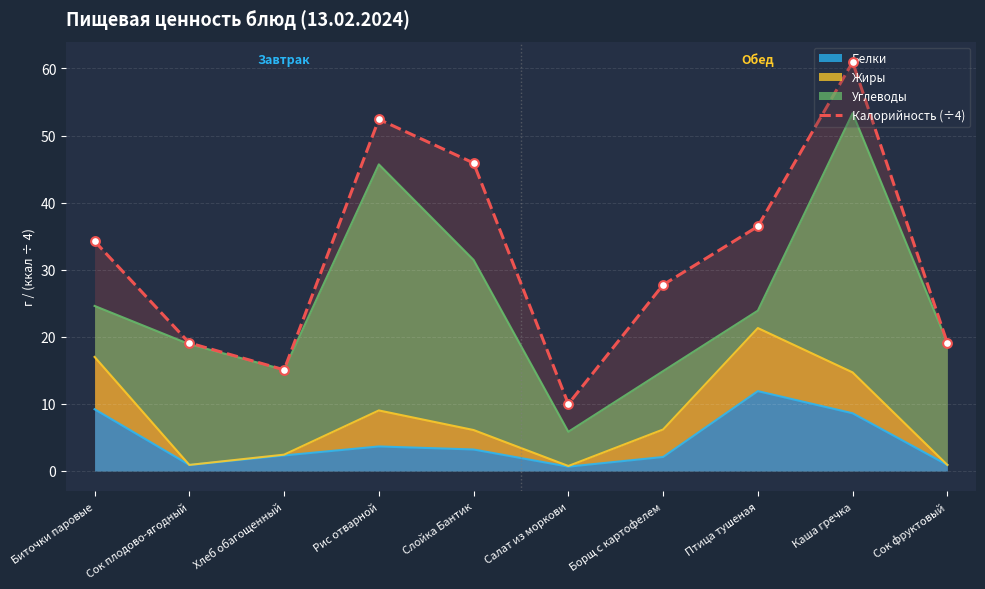

What is the change in value from Рис отварной to Слойка Бантик?

-6.5